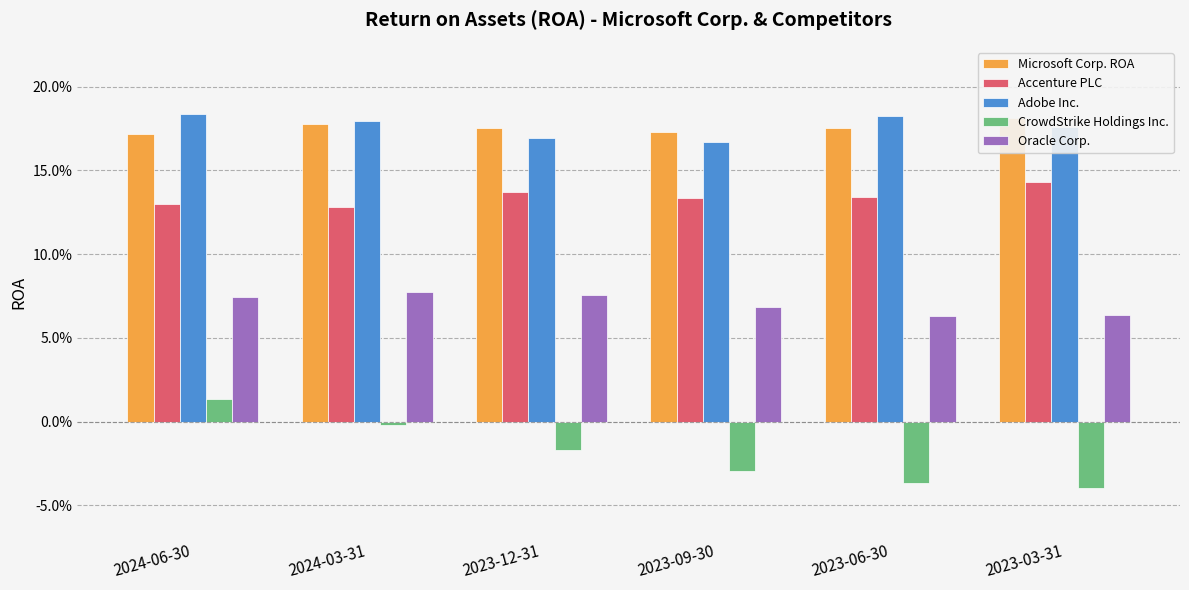

At how many categories does at least one series exceed 0?

6